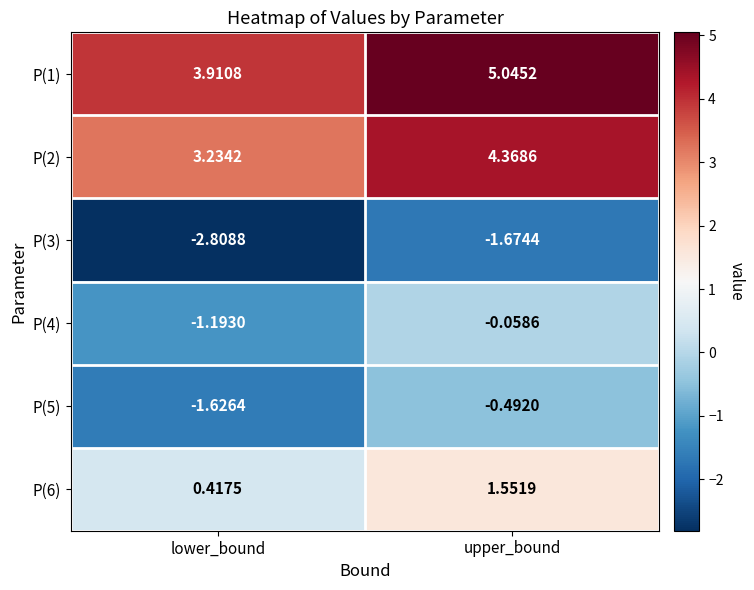

At which category is the sum across all series the highest?

upper_bound